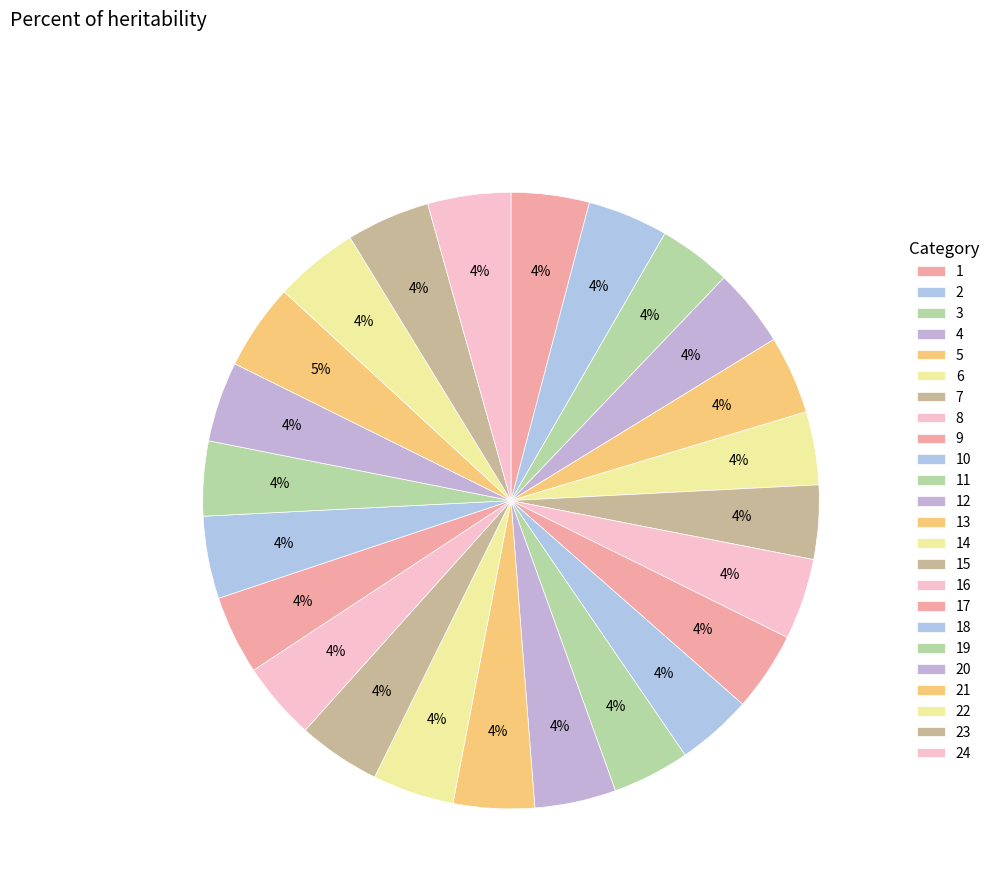

What percentage is the 19 slice, to the nearest percent?

4%